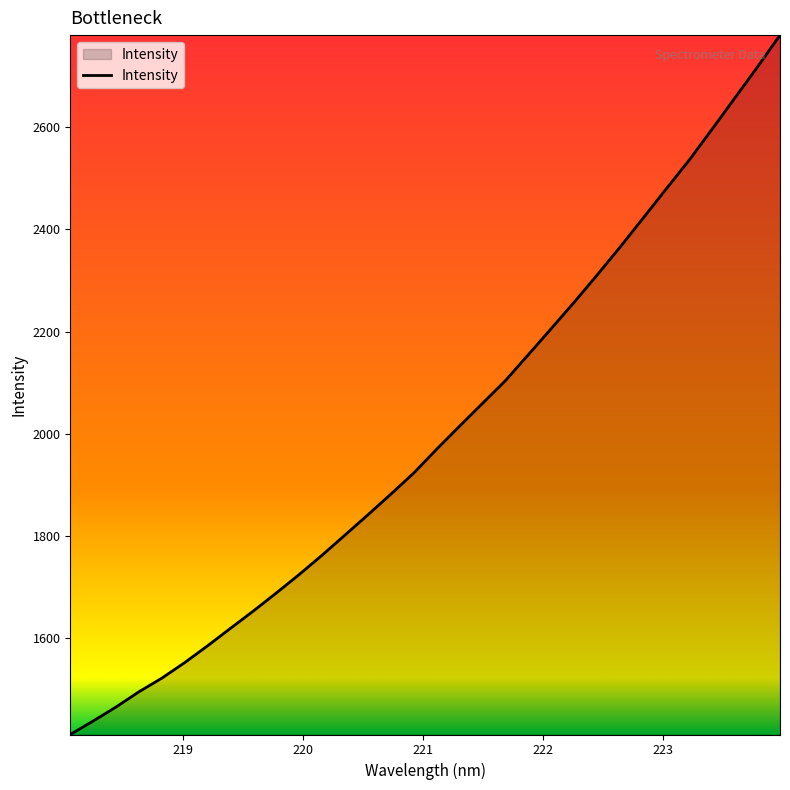

What is the maximum value shown in the chart?

2780.0